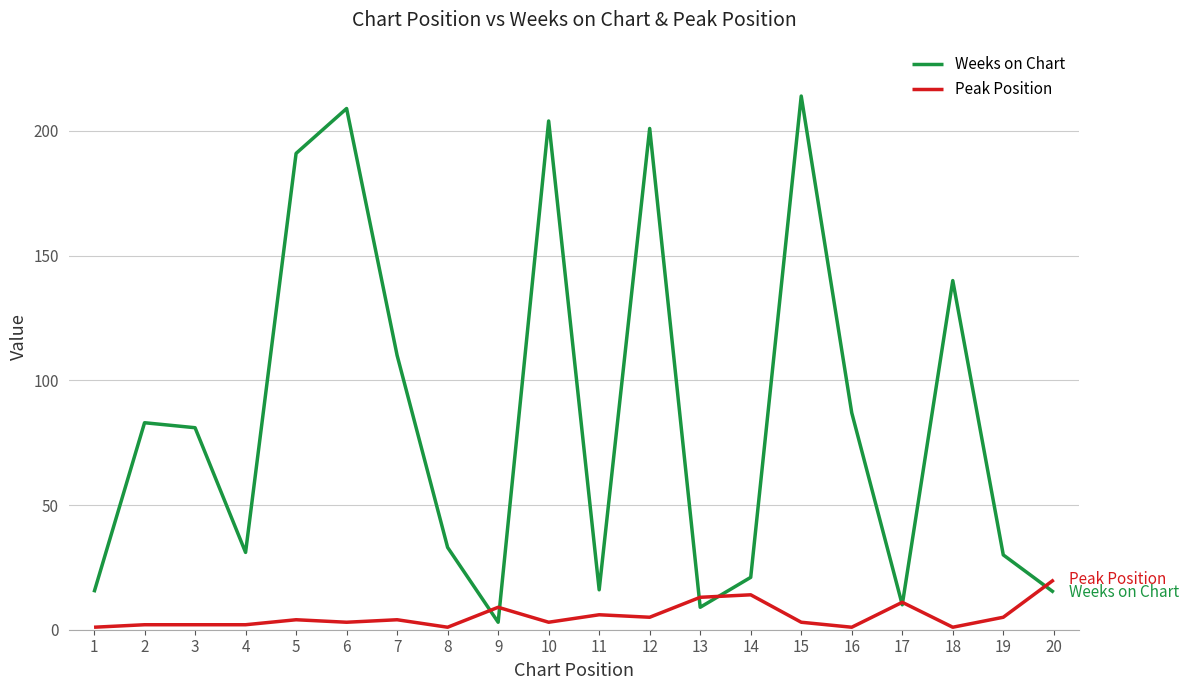

Which label corresponds to the largest value in the chart?

15